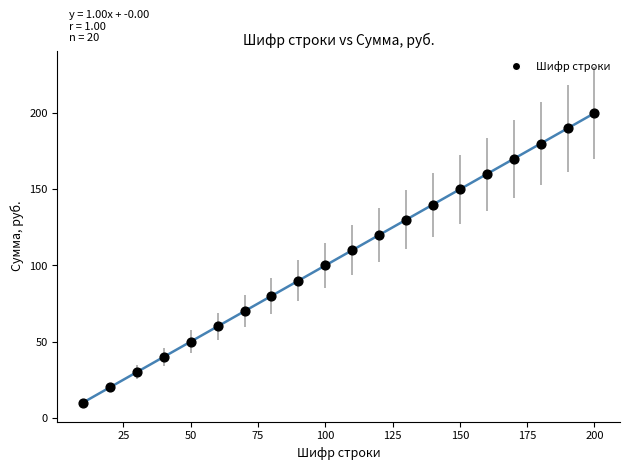

What is the range of X values (max minus min)?

190